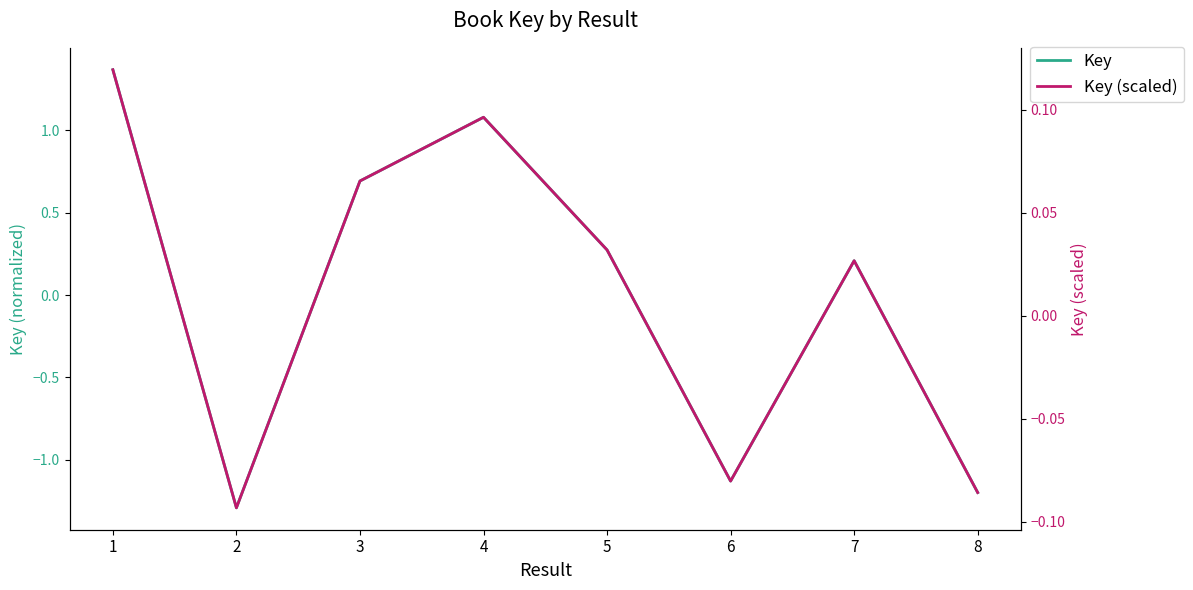

What are all the series names shown in the legend?

Key, Key (scaled)